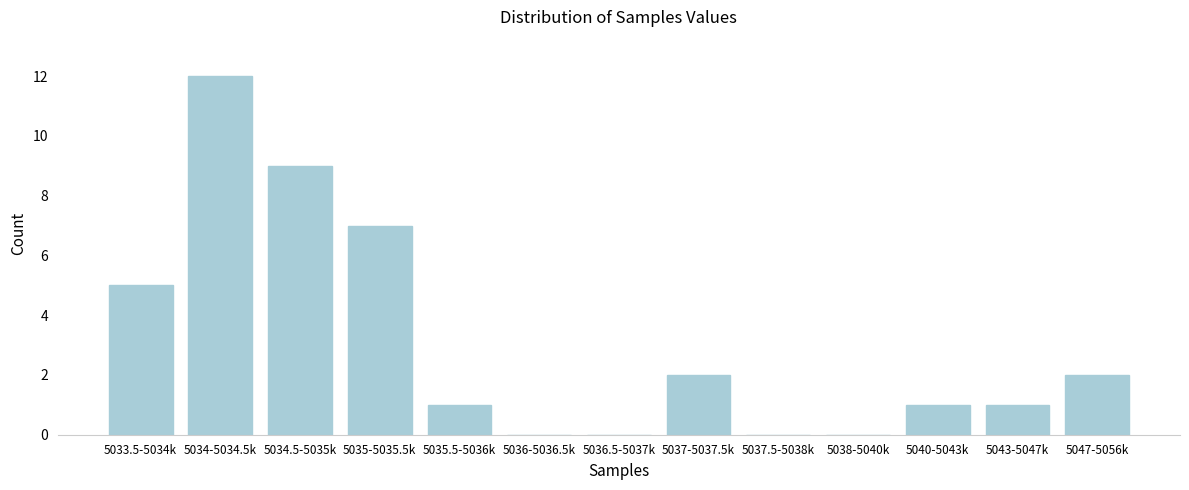

Reading left to right, extract all data points from this chart.

5033.5-5034k=5	5034-5034.5k=12	5034.5-5035k=9	5035-5035.5k=7	5035.5-5036k=1	5036-5036.5k=0	5036.5-5037k=0	5037-5037.5k=2	5037.5-5038k=0	5038-5040k=0	5040-5043k=1	5043-5047k=1	5047-5056k=2